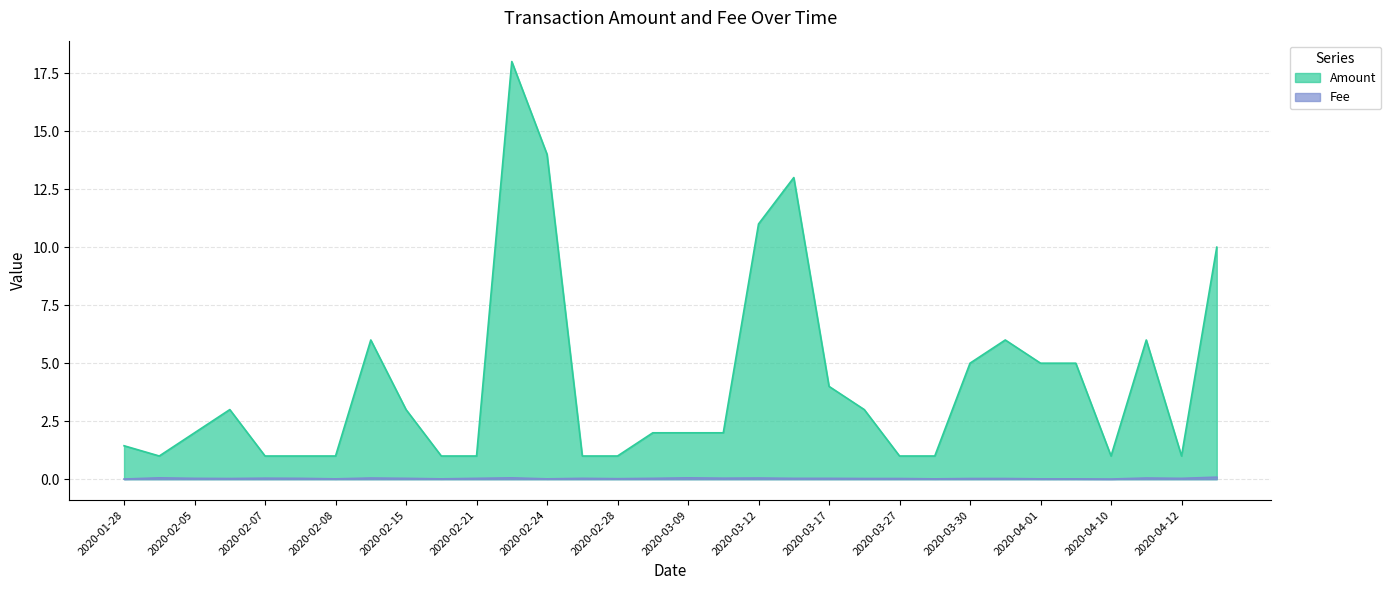

True or false: Fee has a value of 0.0 at 2020-03-28.

False